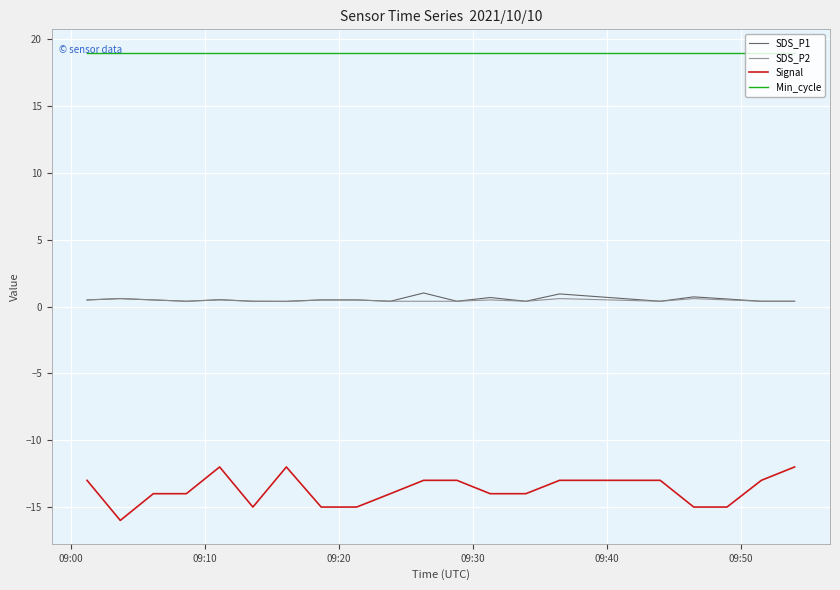

Is this an area chart (filled region under the line)?

No